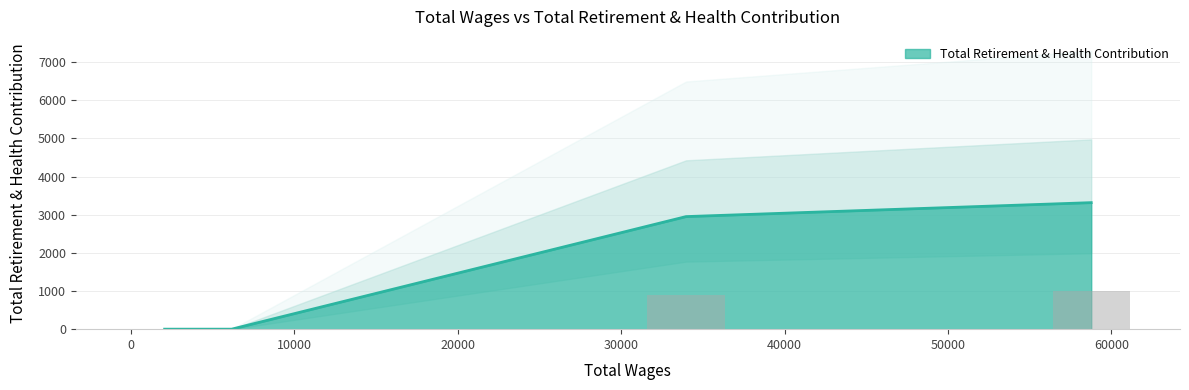

The value at 33978.0 is 0. True or false?

True